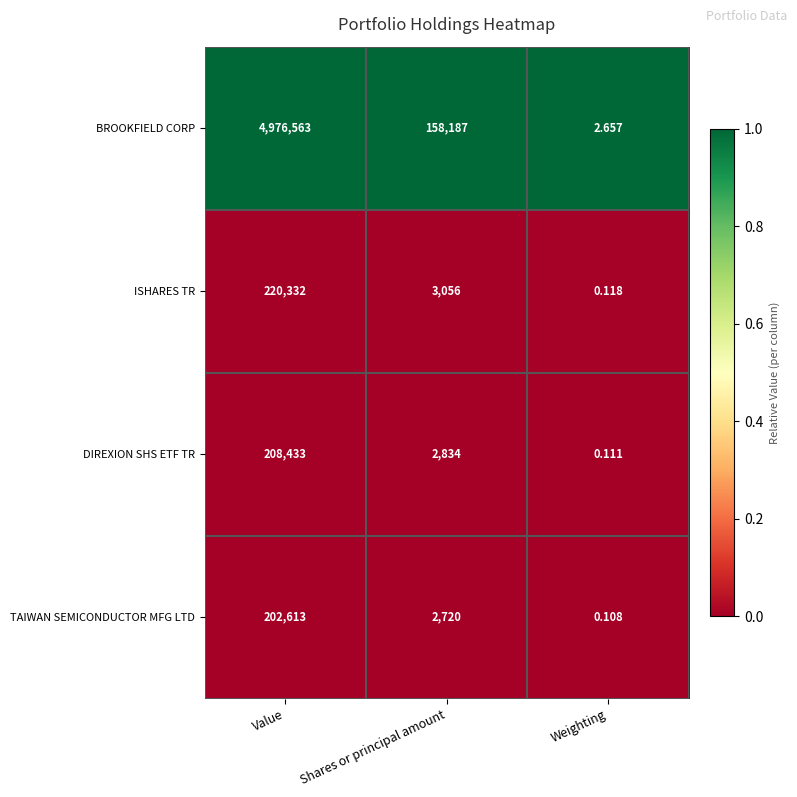

Which series has the largest range (max minus min)?

BROOKFIELD CORP